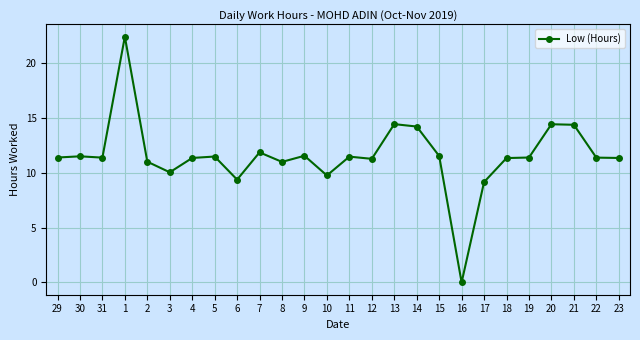

What is the ratio of the value at 3 to the value at 11?

0.9